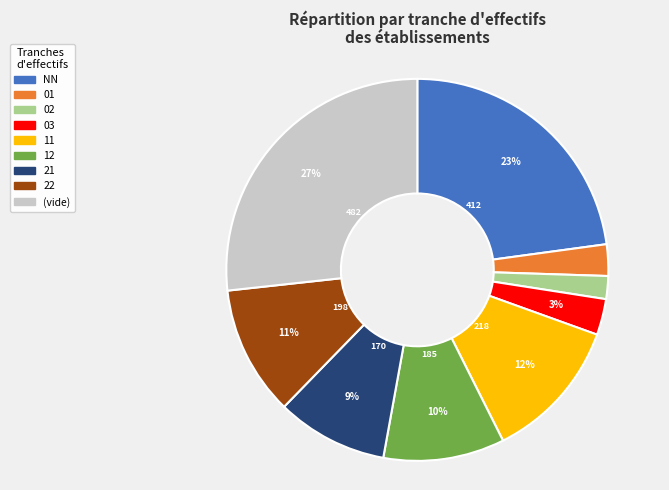

How many slices are in this pie chart?

9